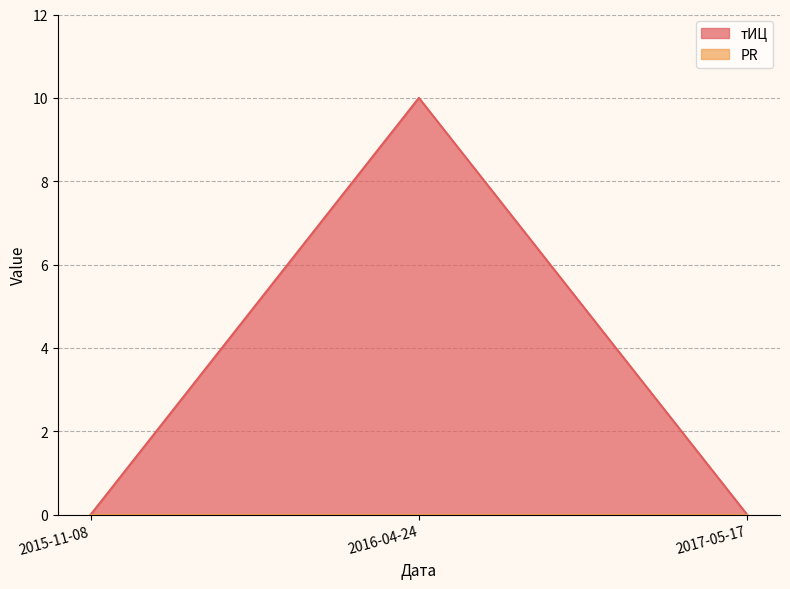

Reading left to right, list all the values displayed in this chart.

2015-11-08=0	2016-04-24=10	2017-05-17=0